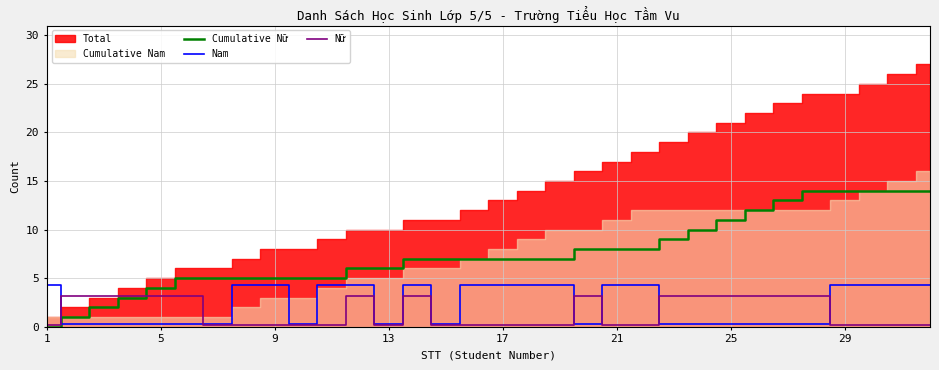

True or false: Nữ has a value of 0.1 at 13.

True